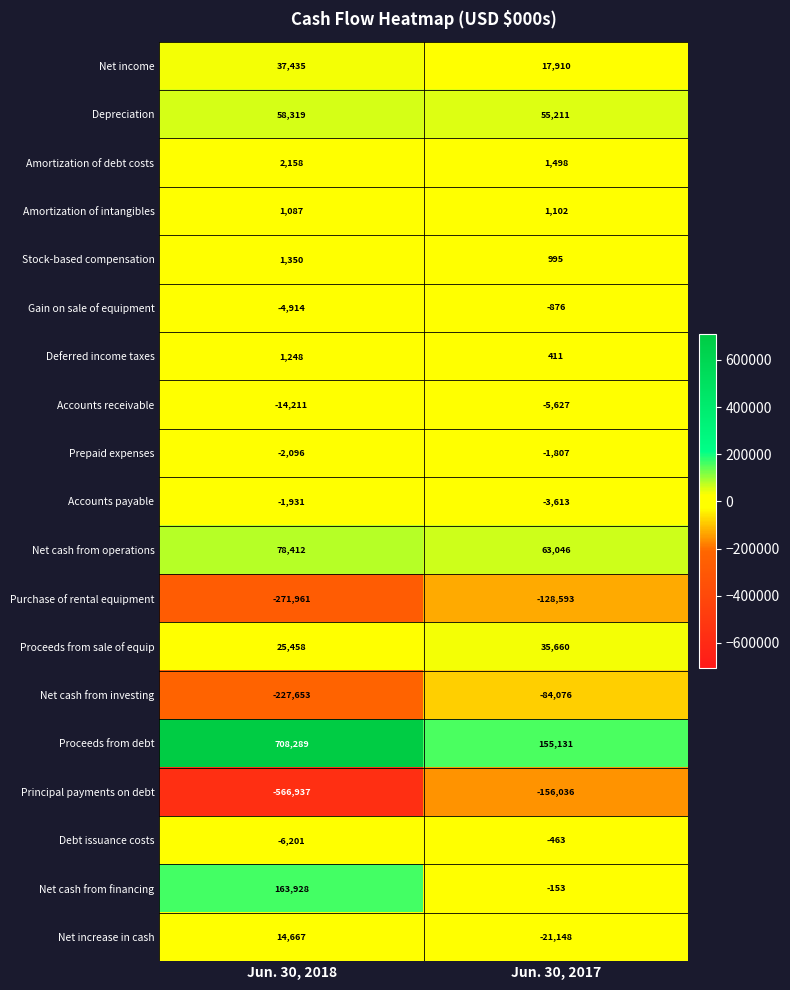

What is the sum of the Net increase in cash values at Jun. 30, 2017 and Jun. 30, 2018?

-6481